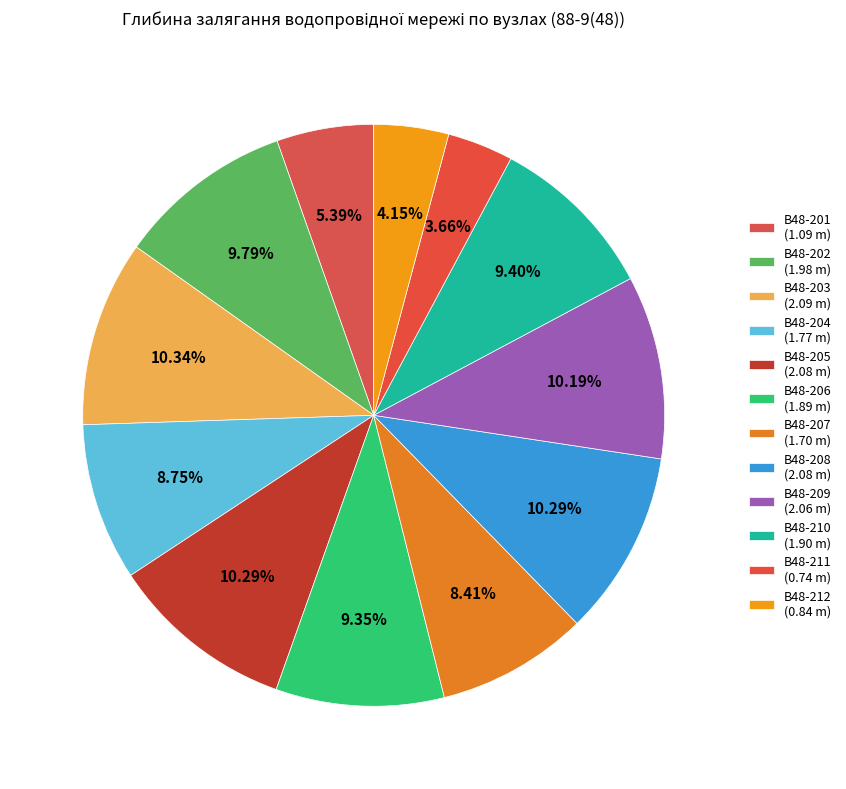

What percentage do В48-211 and В48-212 together represent?

7.8%